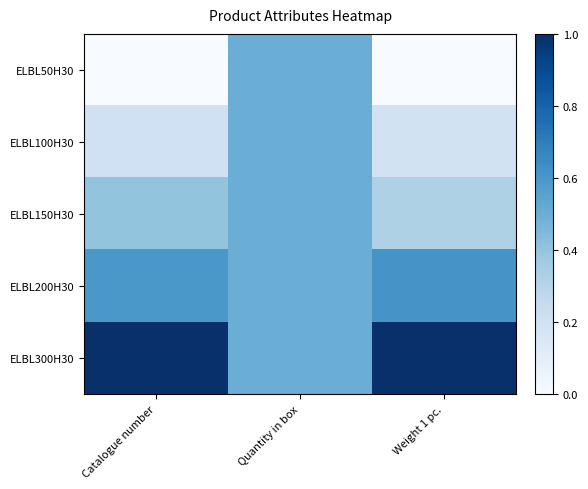

At how many categories does at least one series exceed 0?

3